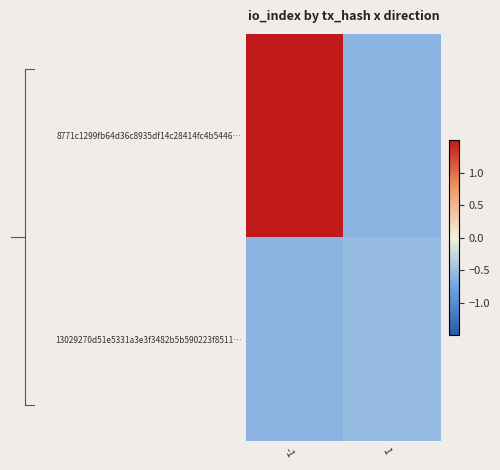

Which series has the largest total across all categories?

8771c1299fb64d36c8935df14c28414fc4b5446…